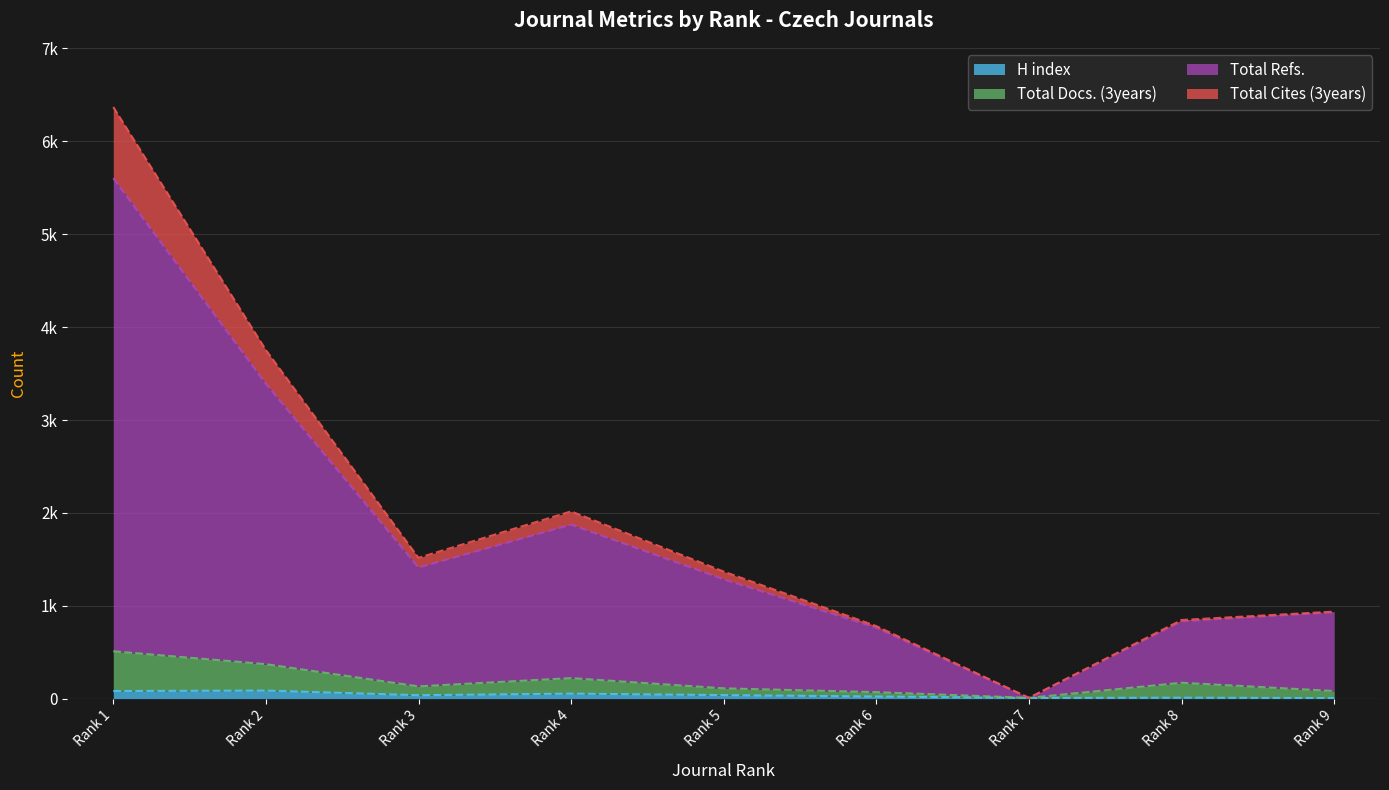

Count the number of categories in the chart.

9